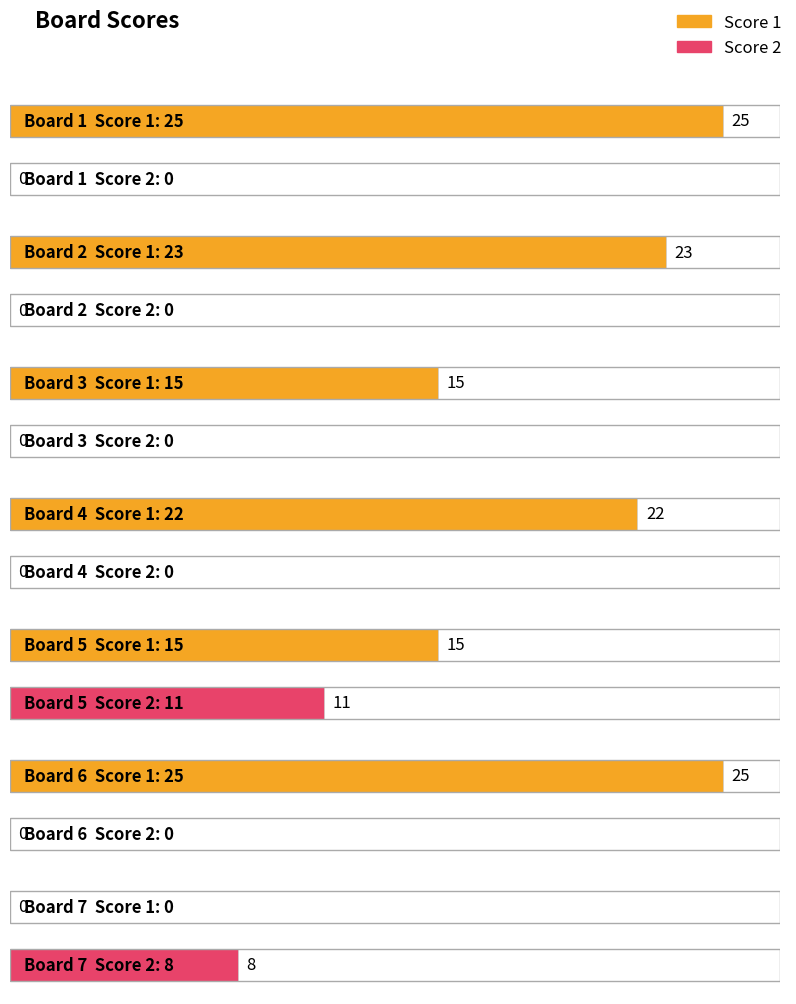

How many bars are there in total?

14